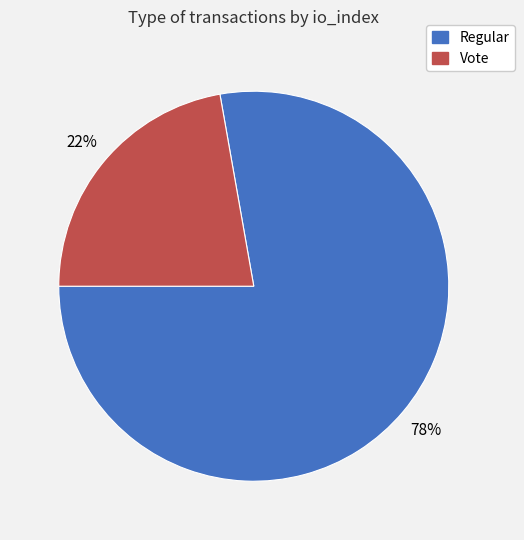

Does any single category account for the majority?

Yes